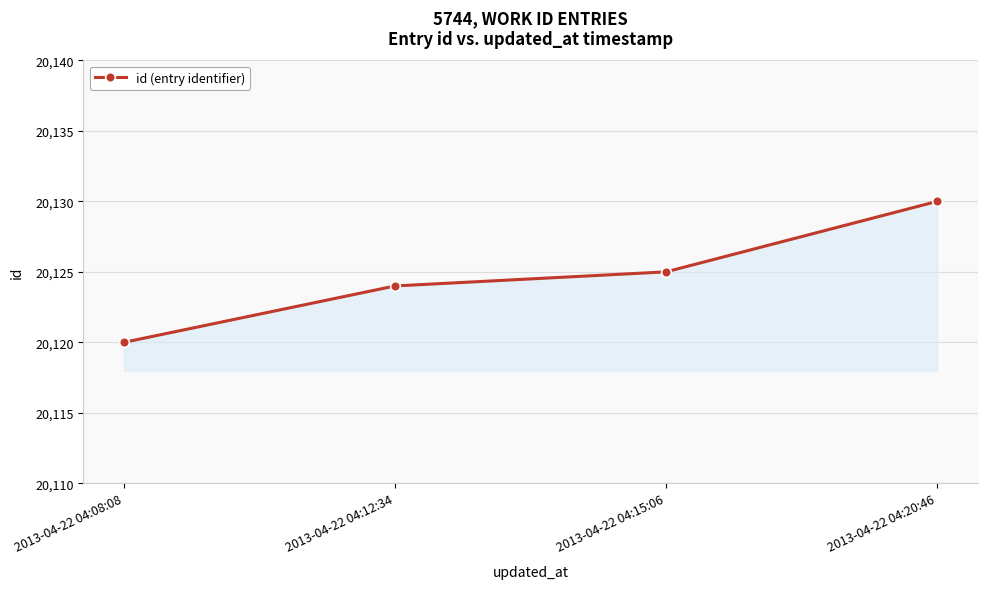

What is the value of the 2nd point from the left?

20124